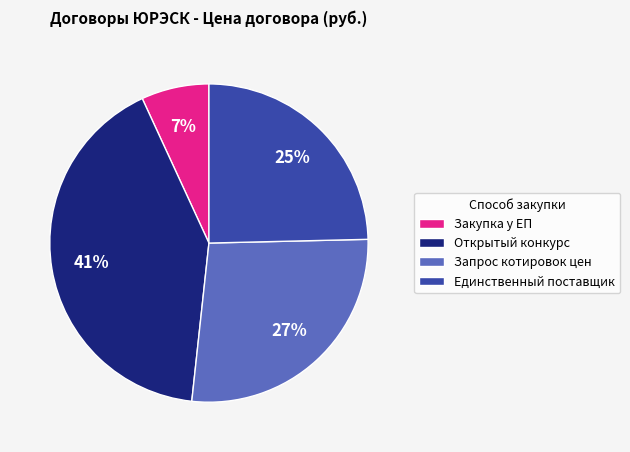

What is the ratio of the value at Запрос котировок цен to the value at Единственный поставщик?

1.1